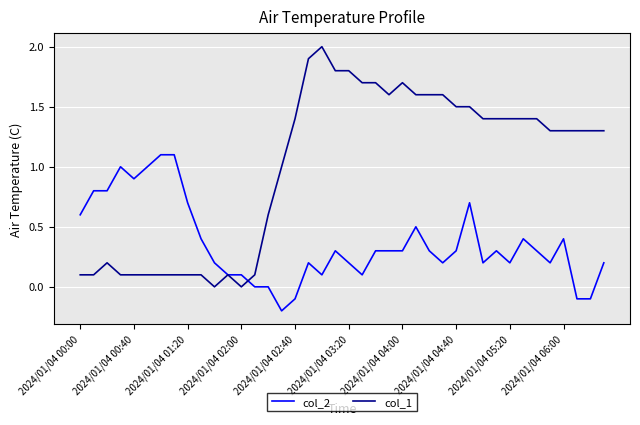

After their last crossing, which series has the higher values: col_2 or col_1?

col_1